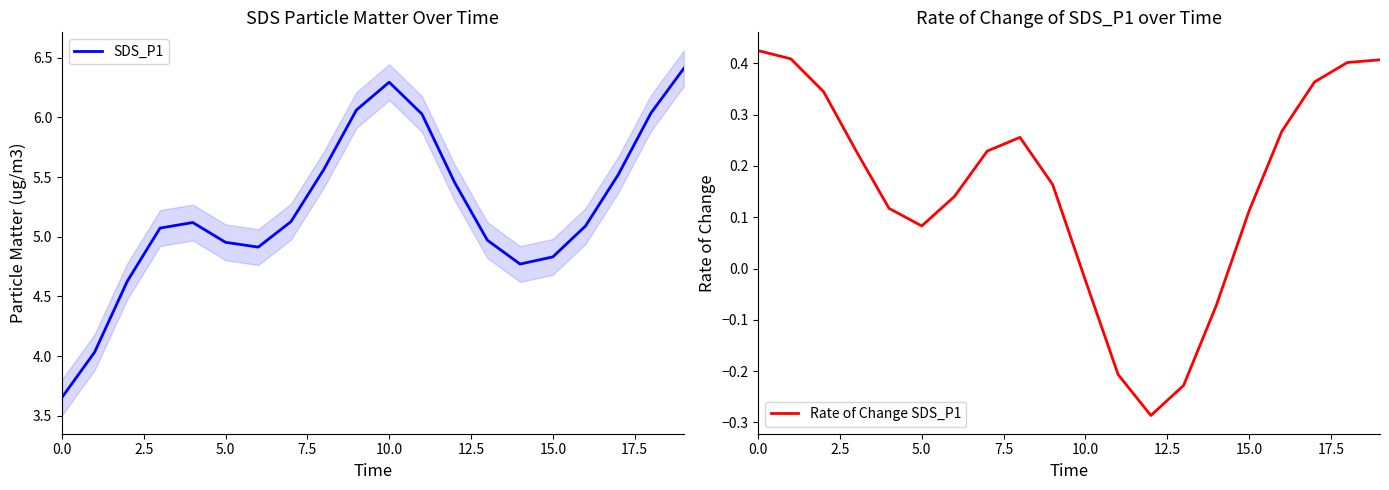

The value of SDS_P1 at 11 is 6.0. True or false?

True